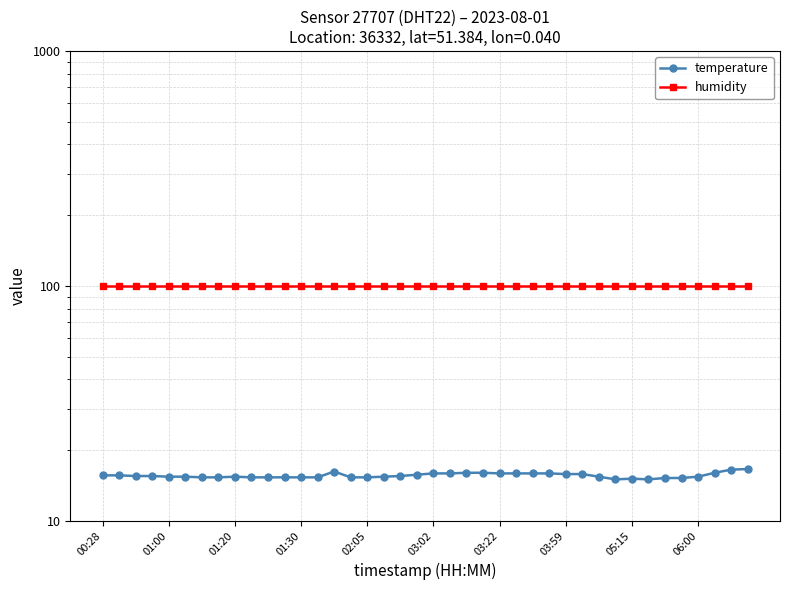

What is the sum of the temperature values at 06:00 and 17?

30.7